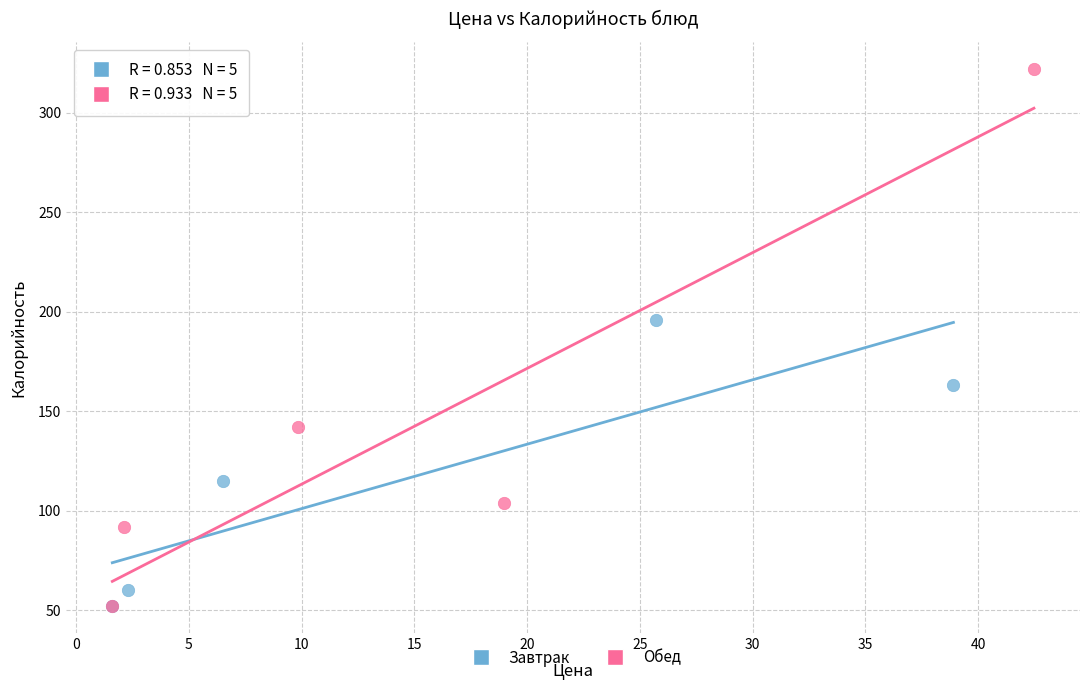

Which series has the largest Y range (max minus min)?

Обед